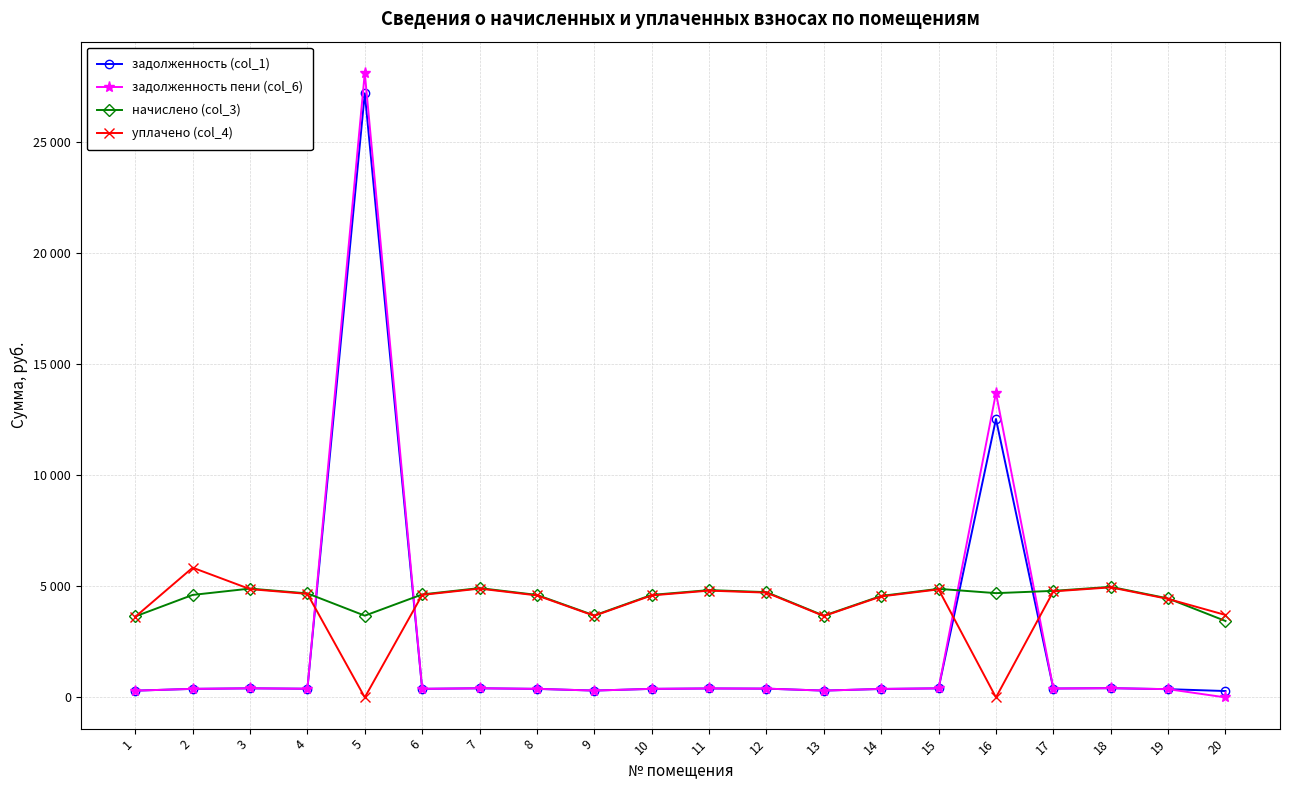

At how many categories does at least one series exceed 5180?

3